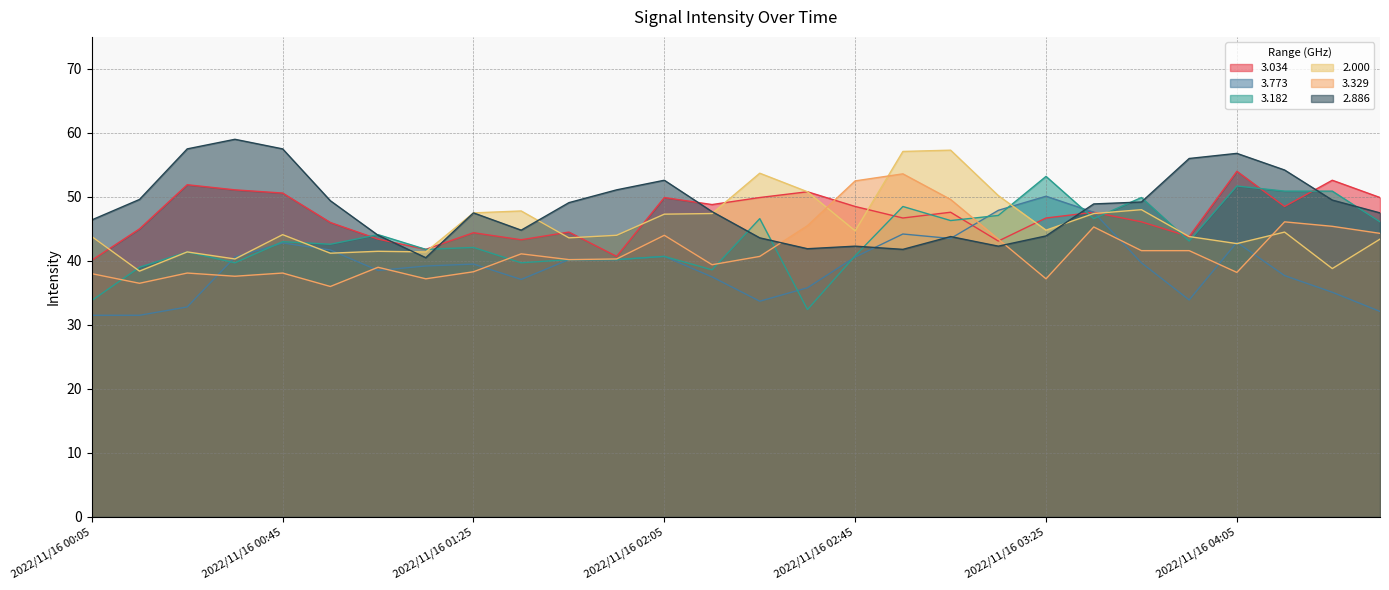

What is the difference between the second highest and second lowest values in the 2.886 series?

15.7